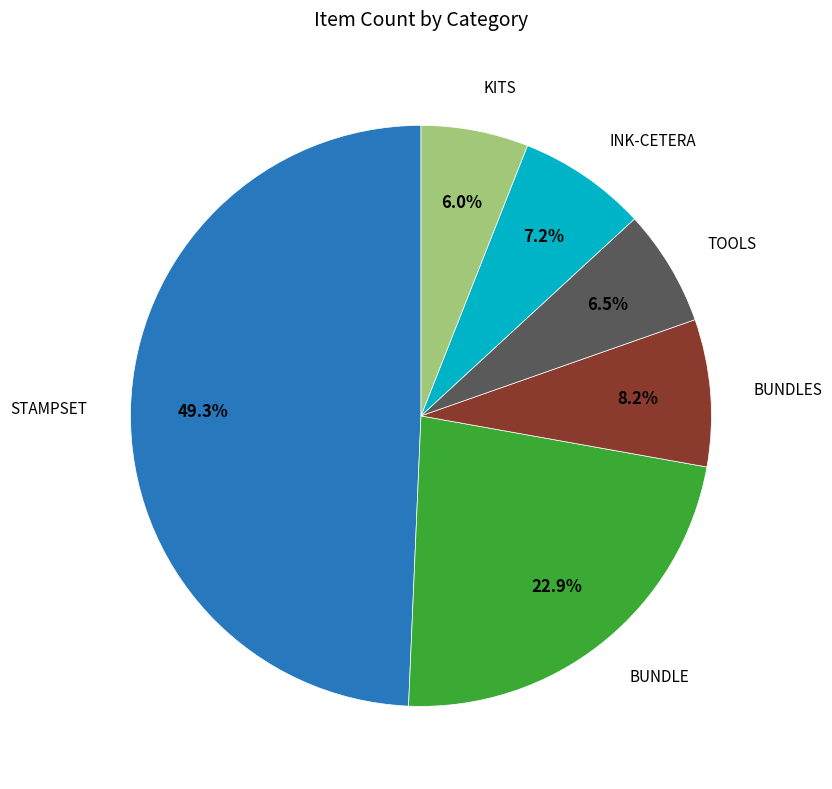

Is there a majority slice in this chart?

No